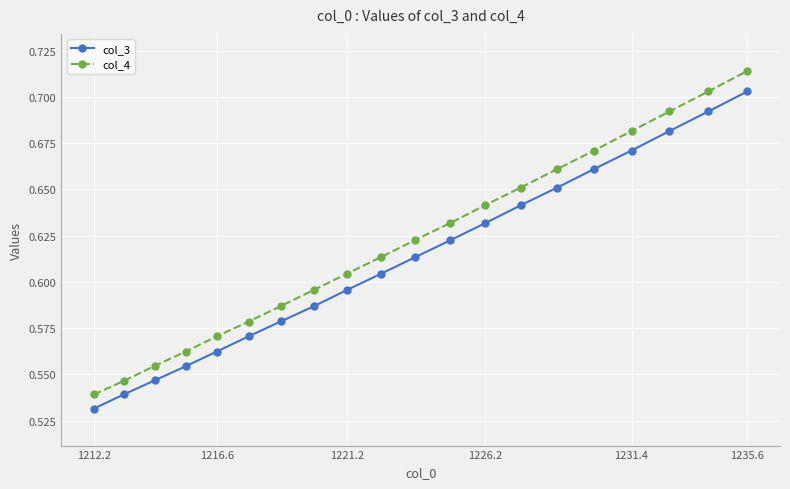

Which series has the largest range (max minus min)?

col_4